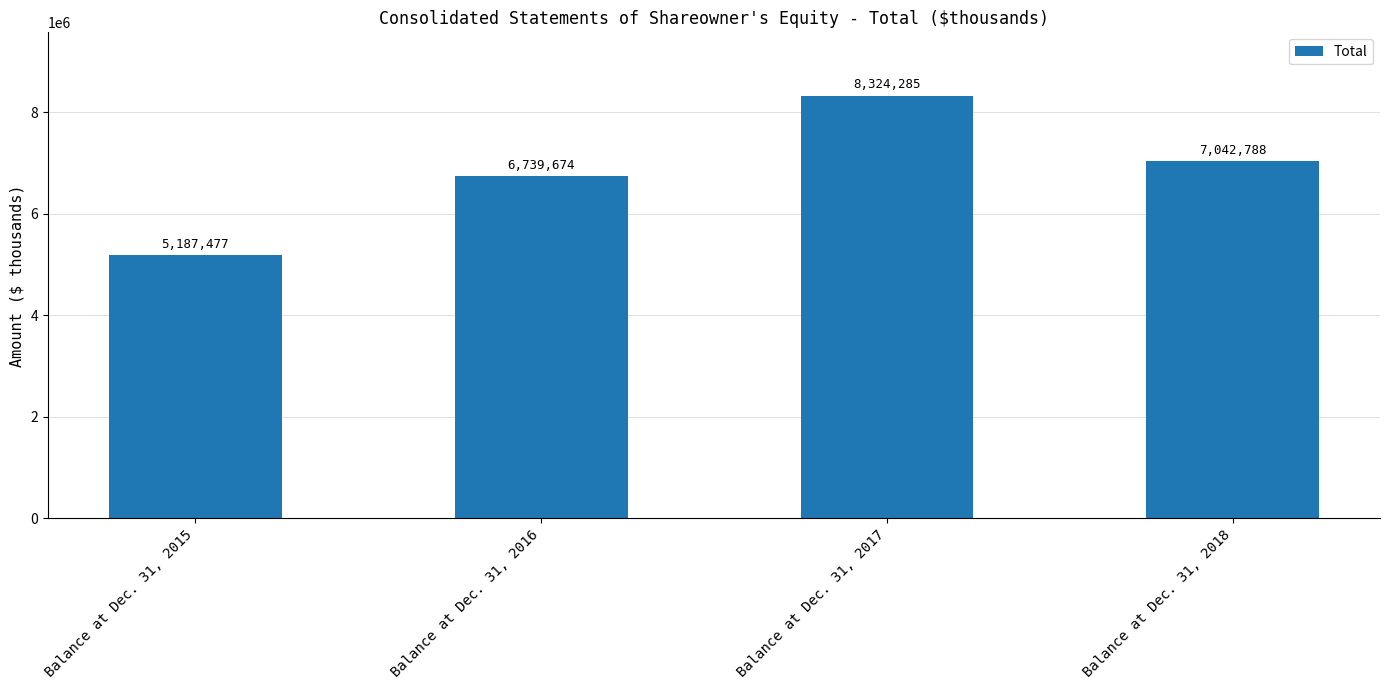

What is the difference between the maximum and minimum values?

3136808